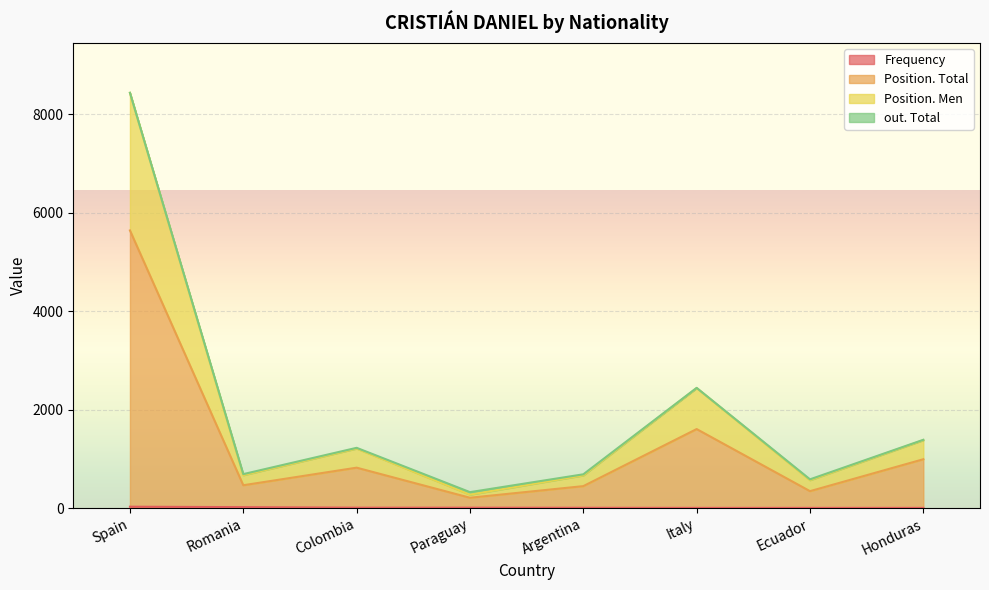

At how many categories does at least one series exceed 6170?

1